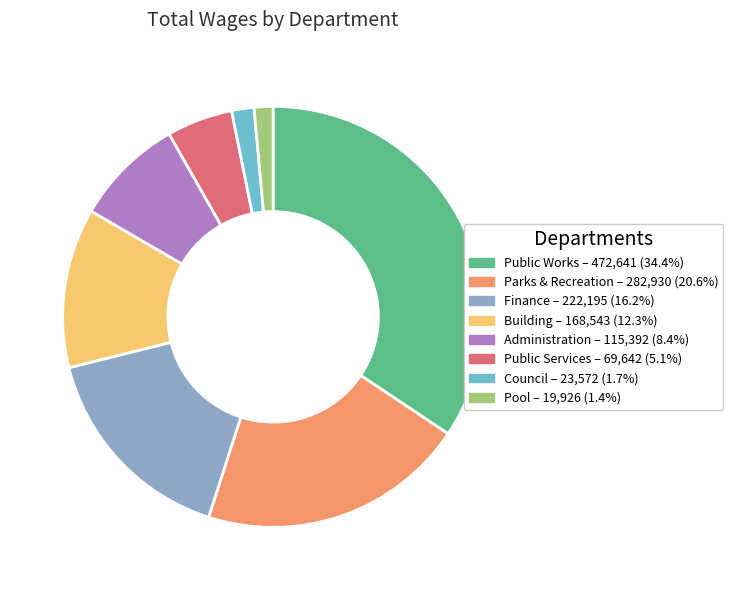

Is it true that Public Works is 44% of the pie?

False